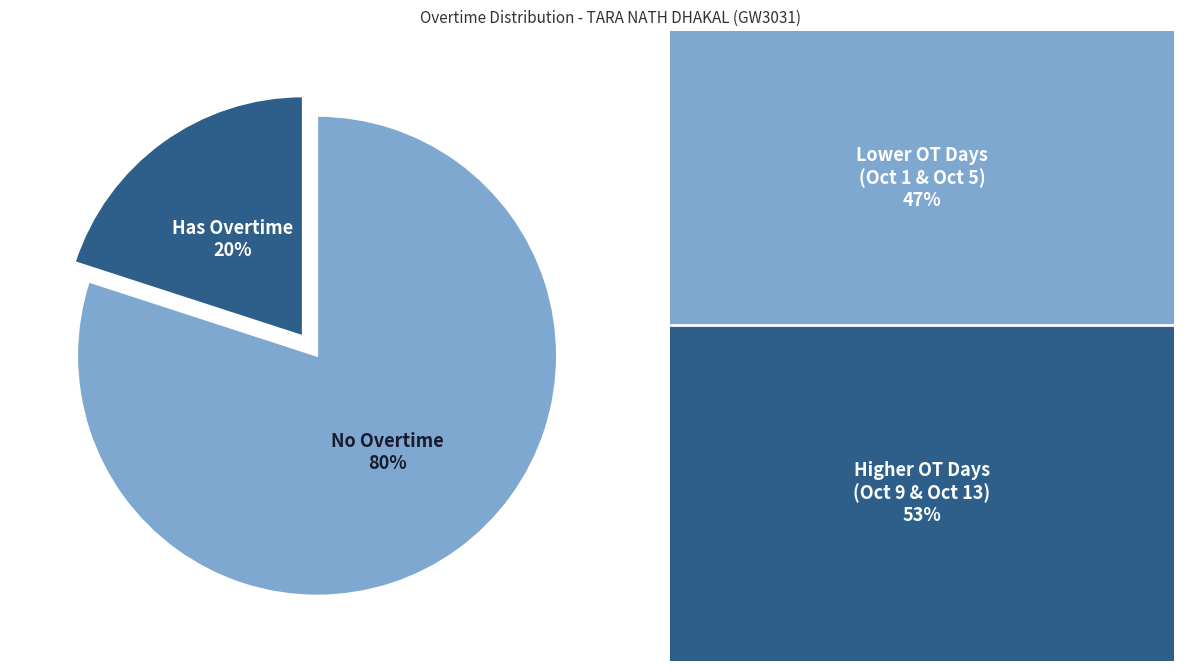

Is there a majority slice in this chart?

Yes